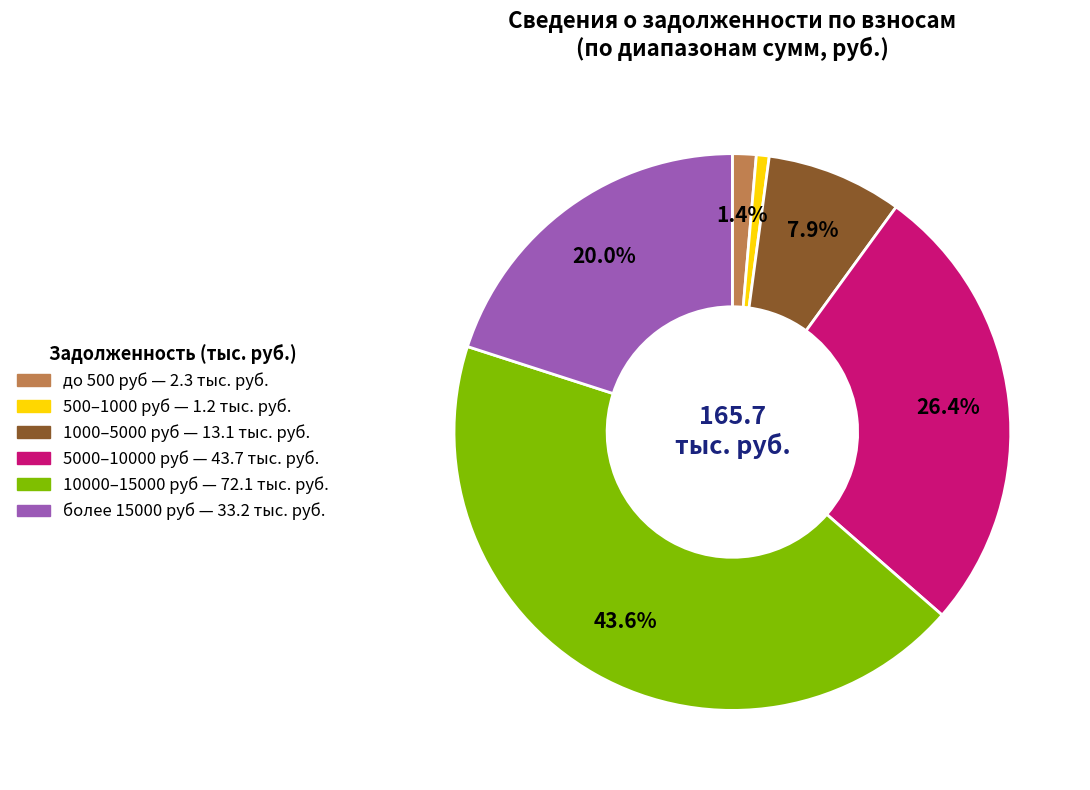

Is there a majority slice in this chart?

No